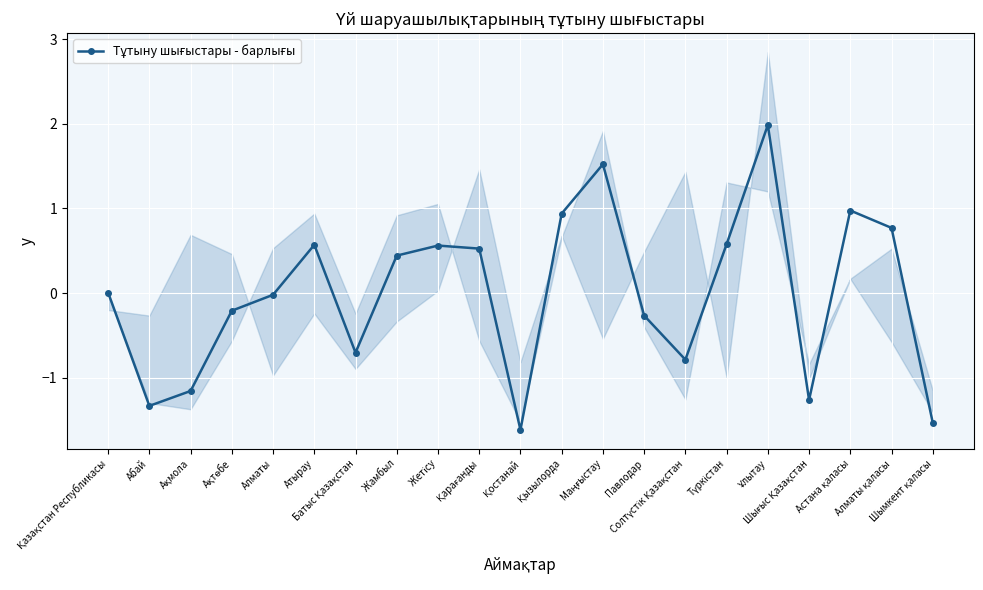

How many negative values are there?

10